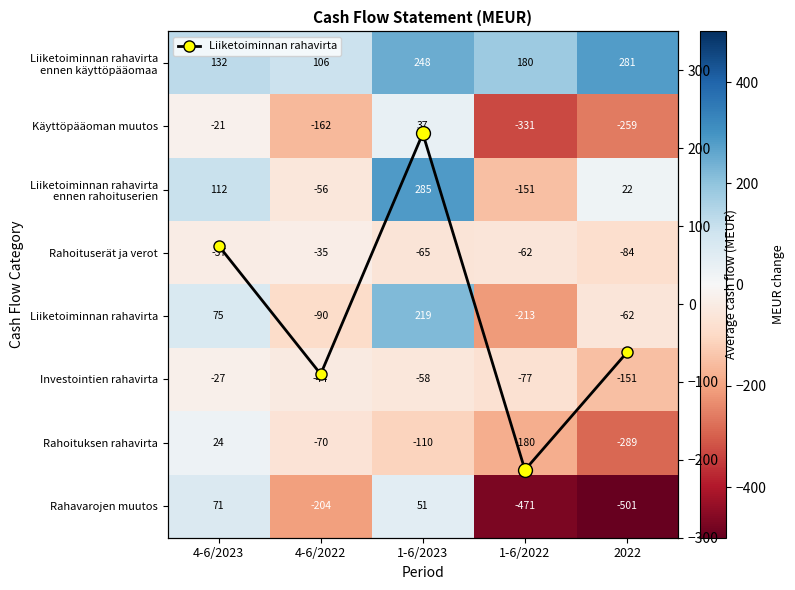

At how many categories does at least one series exceed 53?

5